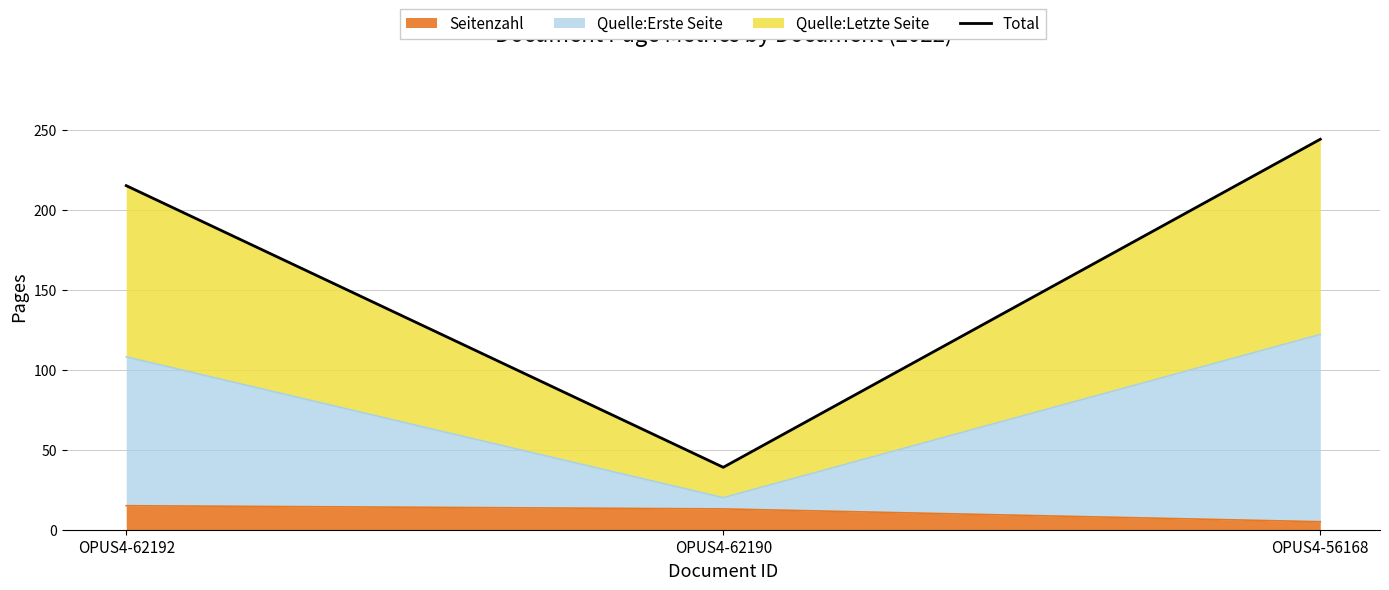

Rank the categories by value from lowest to highest.

OPUS4-62190, OPUS4-62192, OPUS4-56168